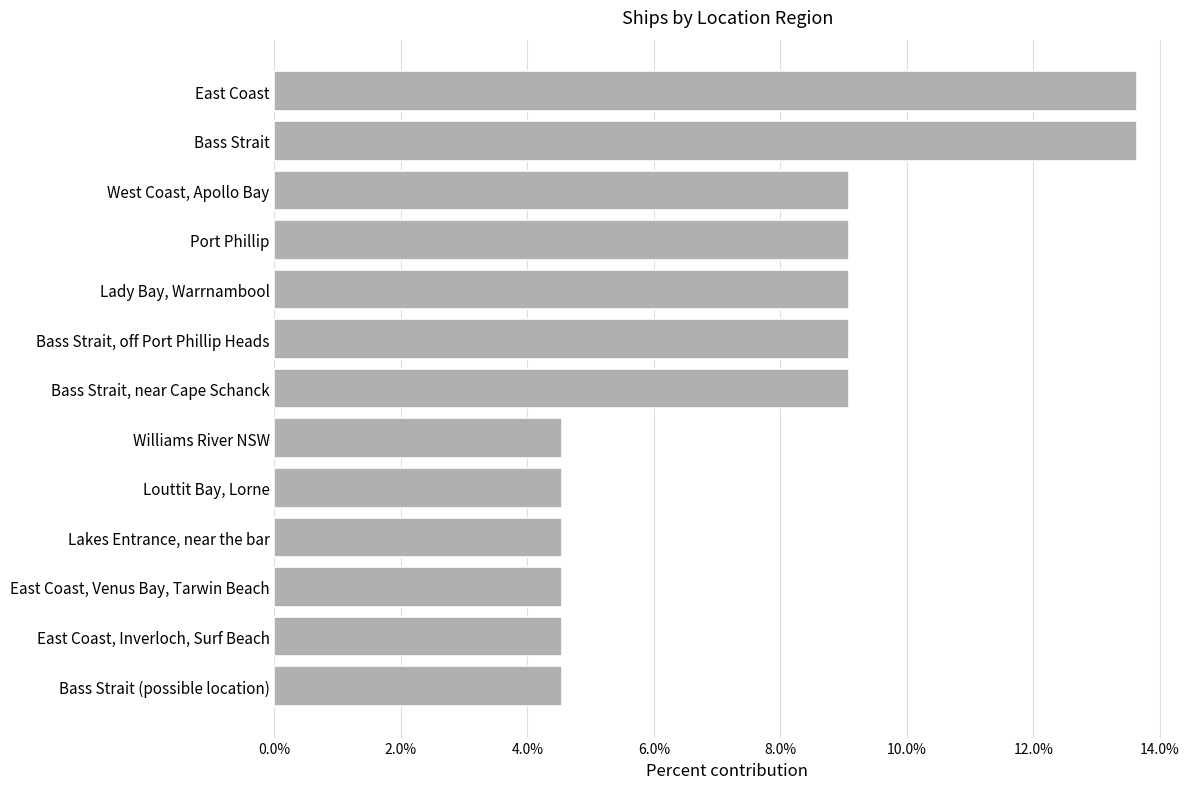

Are the bars horizontal?

Yes